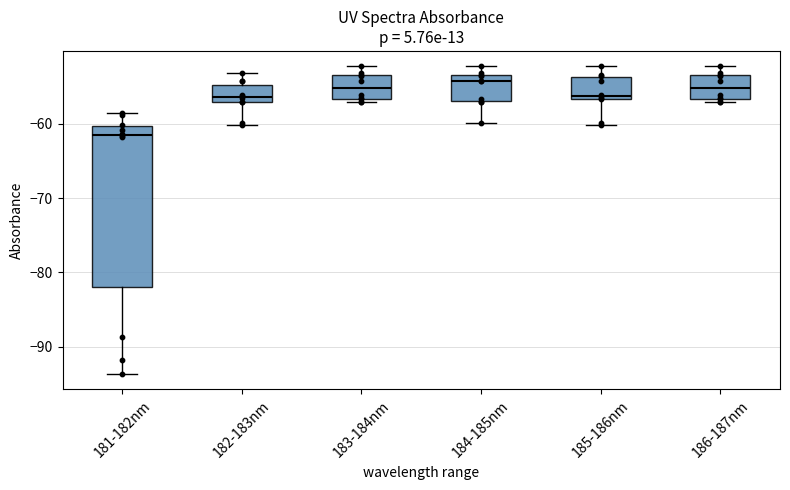

Reading left to right, read every box against the y-axis: the position of its median line, the range the box covers, and the ends of its whiskers. The values are not printed on the chart, so give them approximately, as read against the axis.

181-182nm: median -62, box -82 to -60, whiskers -94 to -59
182-183nm: median -56, box -57 to -55, whiskers -60 to -53
183-184nm: median -55, box -57 to -53, whiskers -57 (just below the box's lower edge) to -52
184-185nm: median -54, box -57 to -53, whiskers -60 to -52
185-186nm: median -56, box -57 to -54, whiskers -60 to -52
186-187nm: median -55, box -57 to -53, whiskers -57 (just below the box's lower edge) to -52